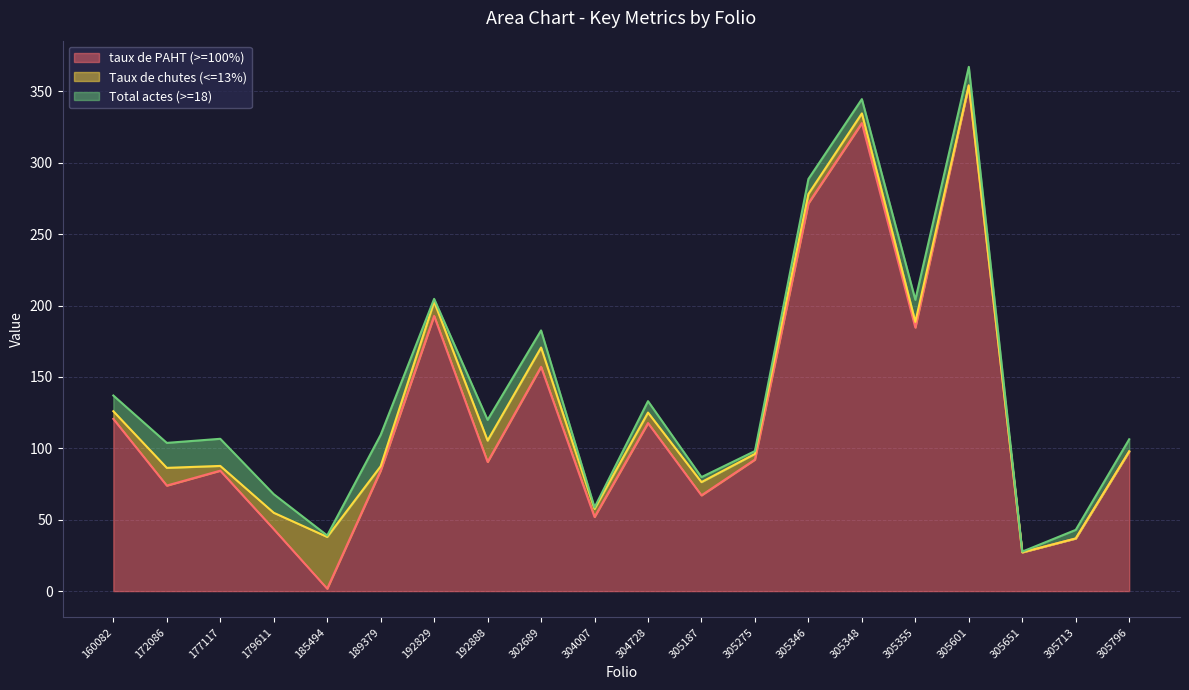

Which series has the largest total across all categories?

taux de PAHT (>=100%)